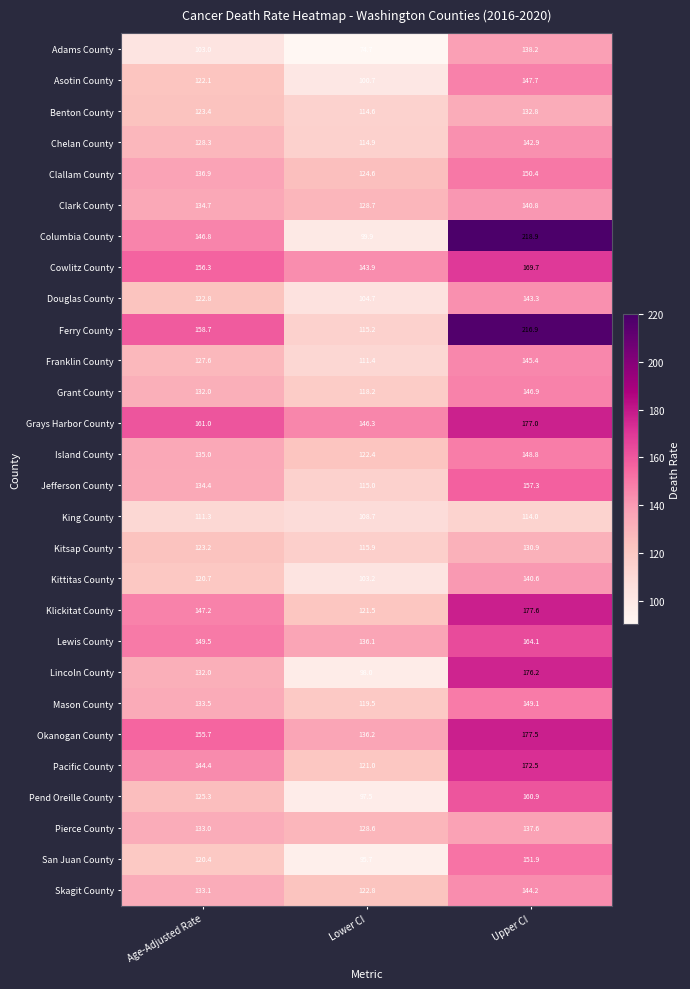

Rank the series by their maximum value, from highest to lowest.

Columbia County, Ferry County, Klickitat County, Okanogan County, Grays Harbor County, Lincoln County, Pacific County, Cowlitz County, Lewis County, Pend Oreille County, Jefferson County, San Juan County, Clallam County, Mason County, Island County, Asotin County, Grant County, Franklin County, Skagit County, Douglas County, Chelan County, Clark County, Kittitas County, Adams County, Pierce County, Benton County, Kitsap County, King County